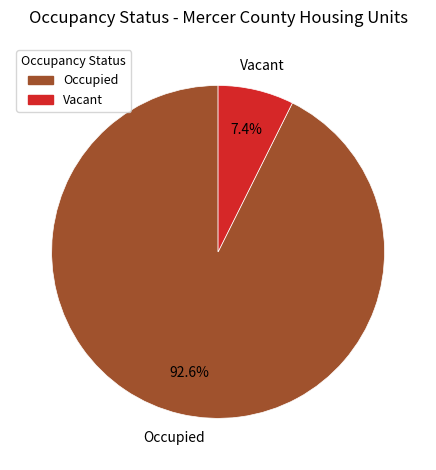

Is there any slice that represents more than half of the pie?

Yes